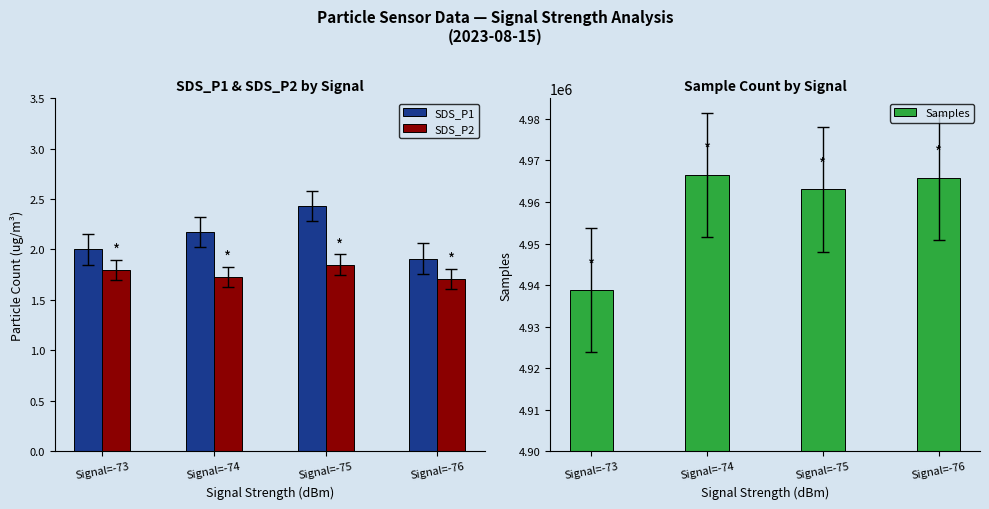

At how many categories does at least one series exceed 1110610?

4